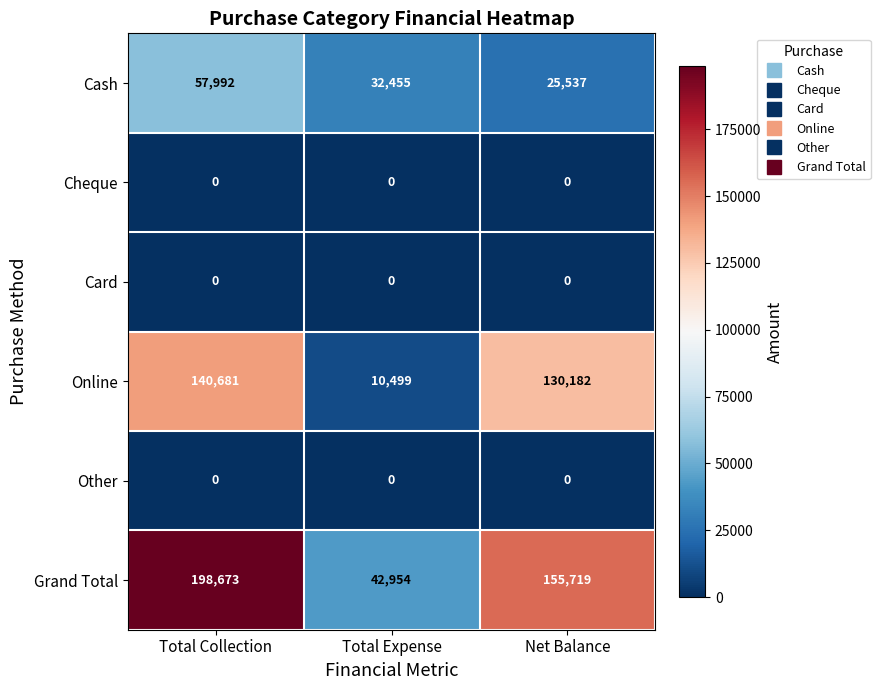

Rank the categories by Cash value from highest to lowest.

Total Collection, Total Expense, Net Balance